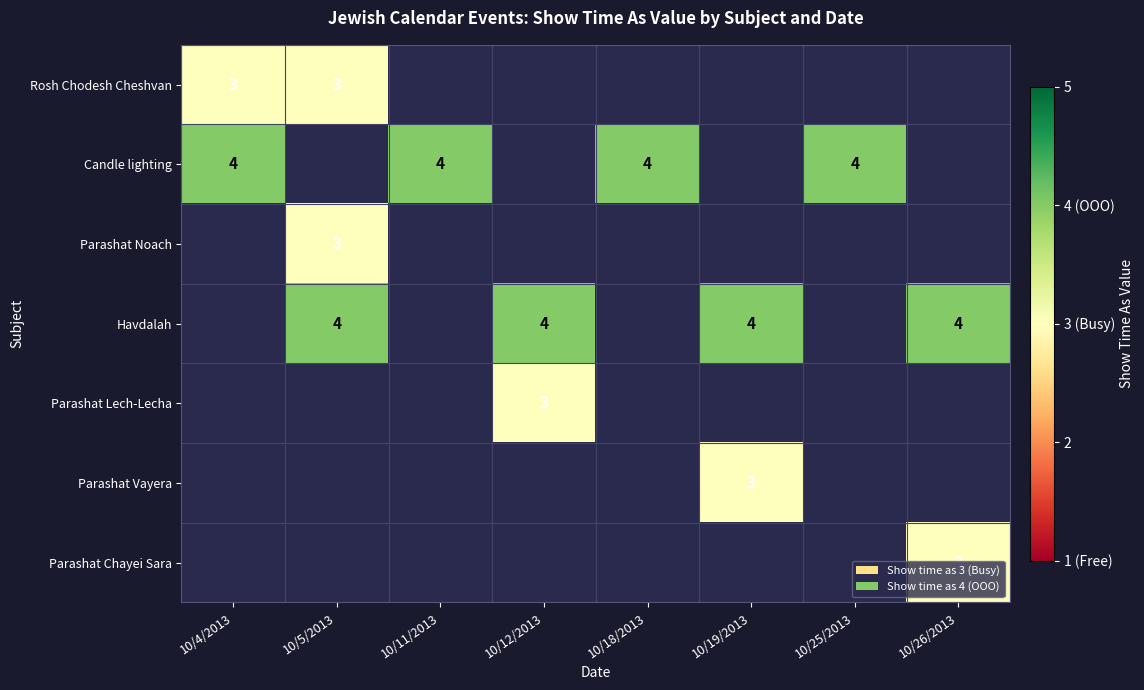

Is it true that Parashat Noach equals 2 at 10/5/2013?

False